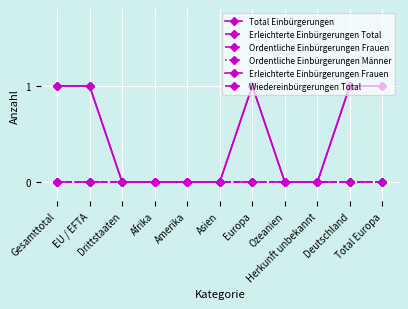

At Herkunft unbekannt, list the series in order from smallest to largest.

Total Einbürgerungen, Erleichterte Einbürgerungen Total, Ordentliche Einbürgerungen Frauen, Ordentliche Einbürgerungen Männer, Erleichterte Einbürgerungen Frauen, Wiedereinbürgerungen Total